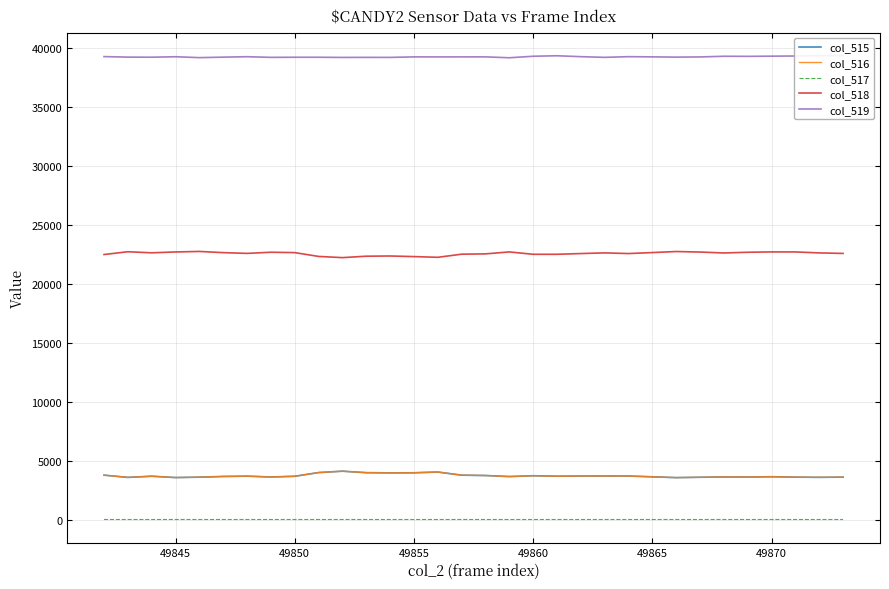

The col_515 series shows 5901 at 49855. True or false?

False